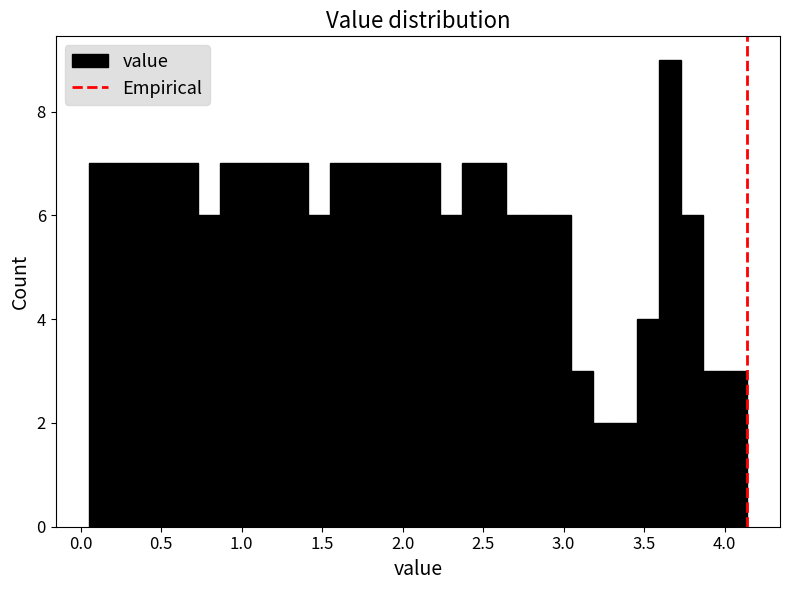

Around what value on the x-axis is the tallest bar? Give the approximate position of its centre, as read against the axis.

3.65